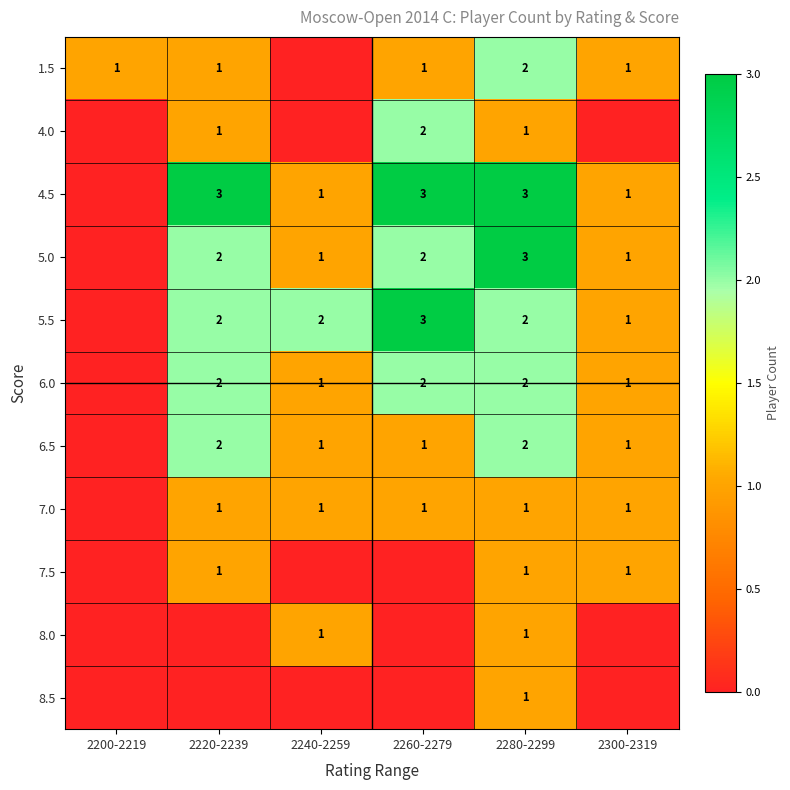

The value of 7.5 at 2300-2319 is 1. True or false?

True